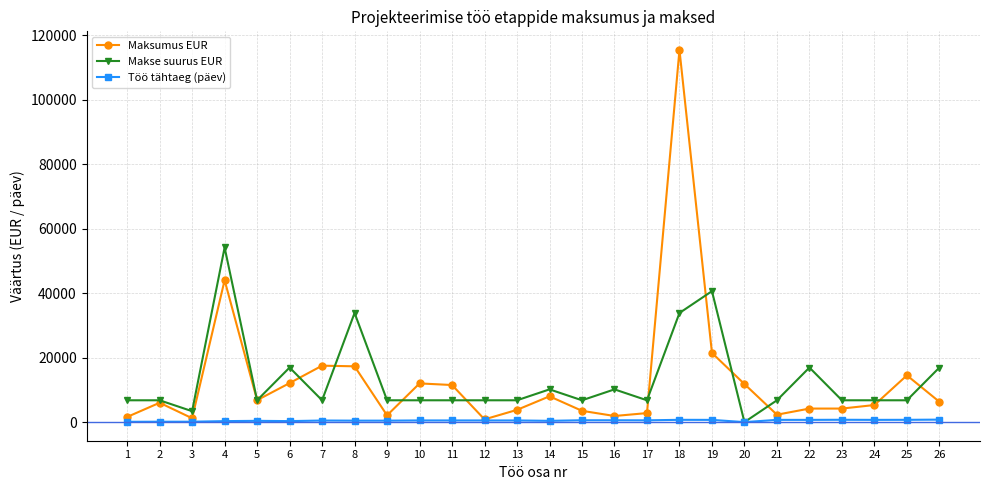

Which series has the widest spread of values?

Maksumus EUR